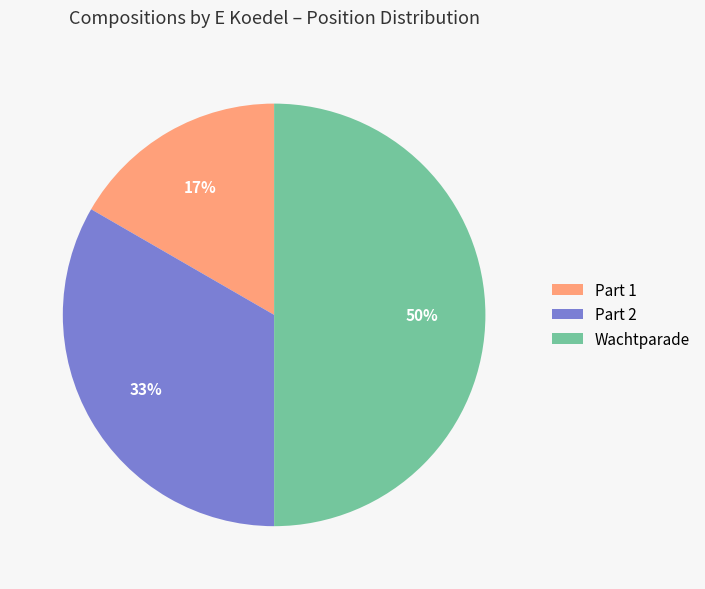

Do Part 1 and Wachtparade together represent more than half of the pie?

Yes